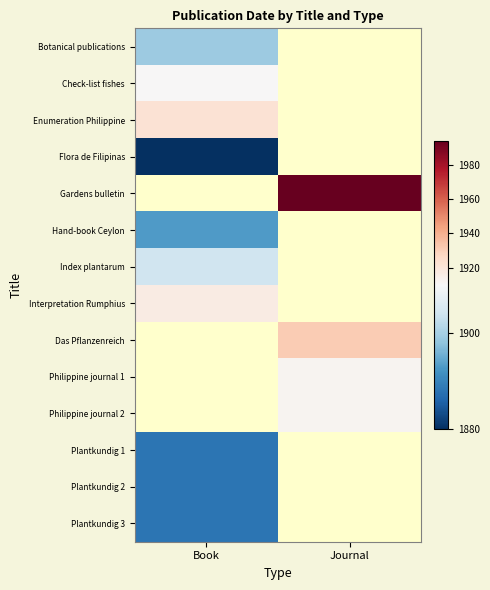

Rank the categories by Check-list fishes value from lowest to highest.

Book, Journal